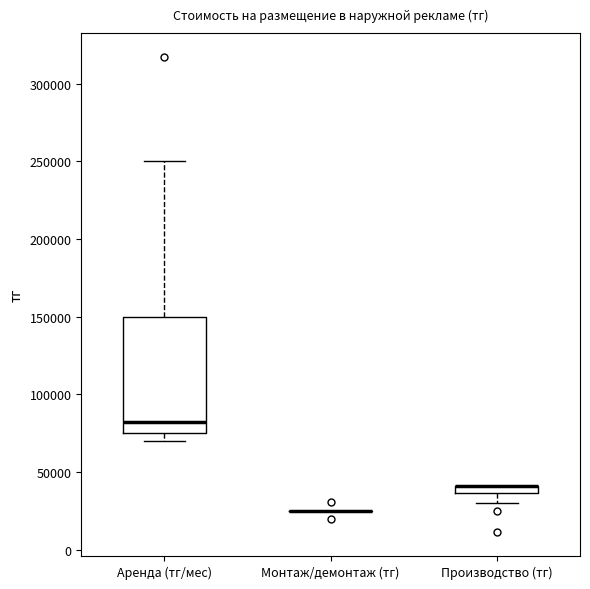

Comparing the boxes themselves (not the whiskers), which one is the tallest?

Аренда (тг/мес)